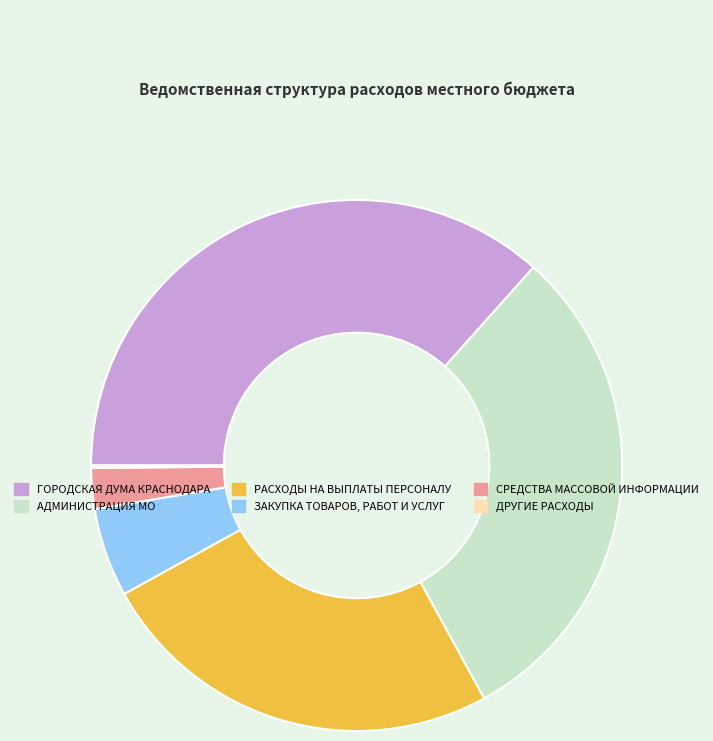

Does СРЕДСТВА МАССОВОЙ ИНФОРМАЦИИ account for over 50% of the chart?

No